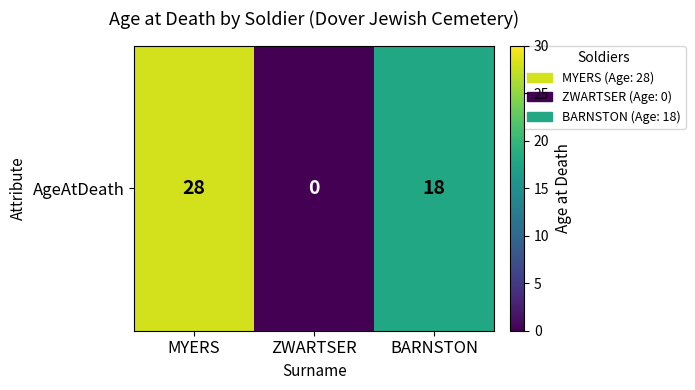

At which label does the data first exceed 18?

MYERS